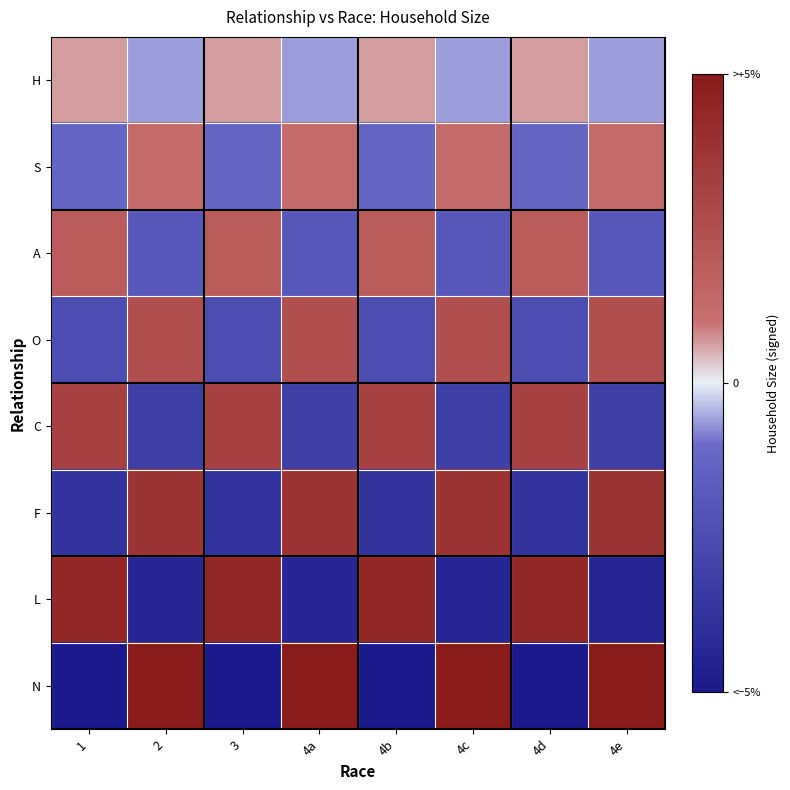

Which category has the highest value across all series?

2